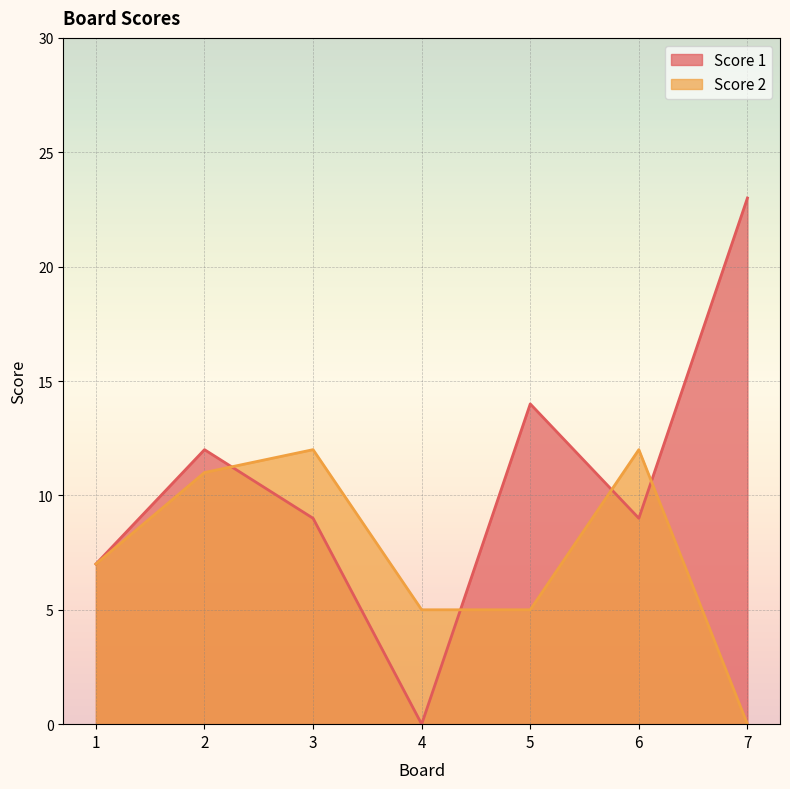

How many interior local peaks does the Score 2 series have?

2